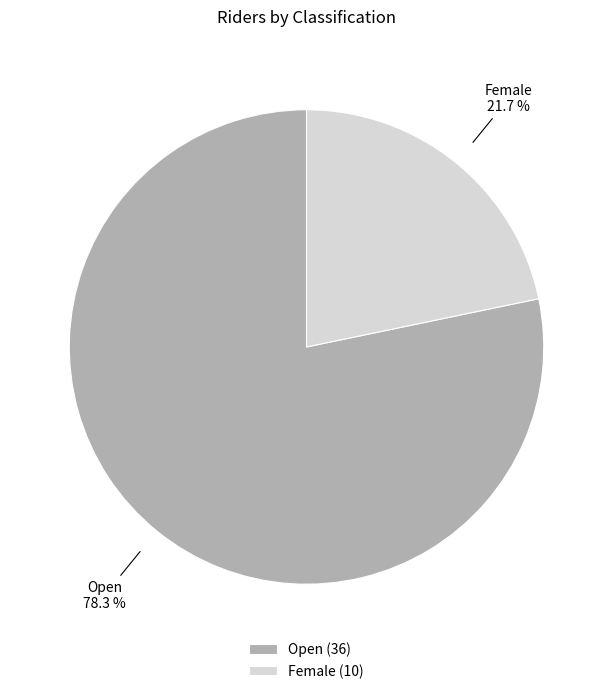

What percentage is the Open slice, to the nearest percent?

78%